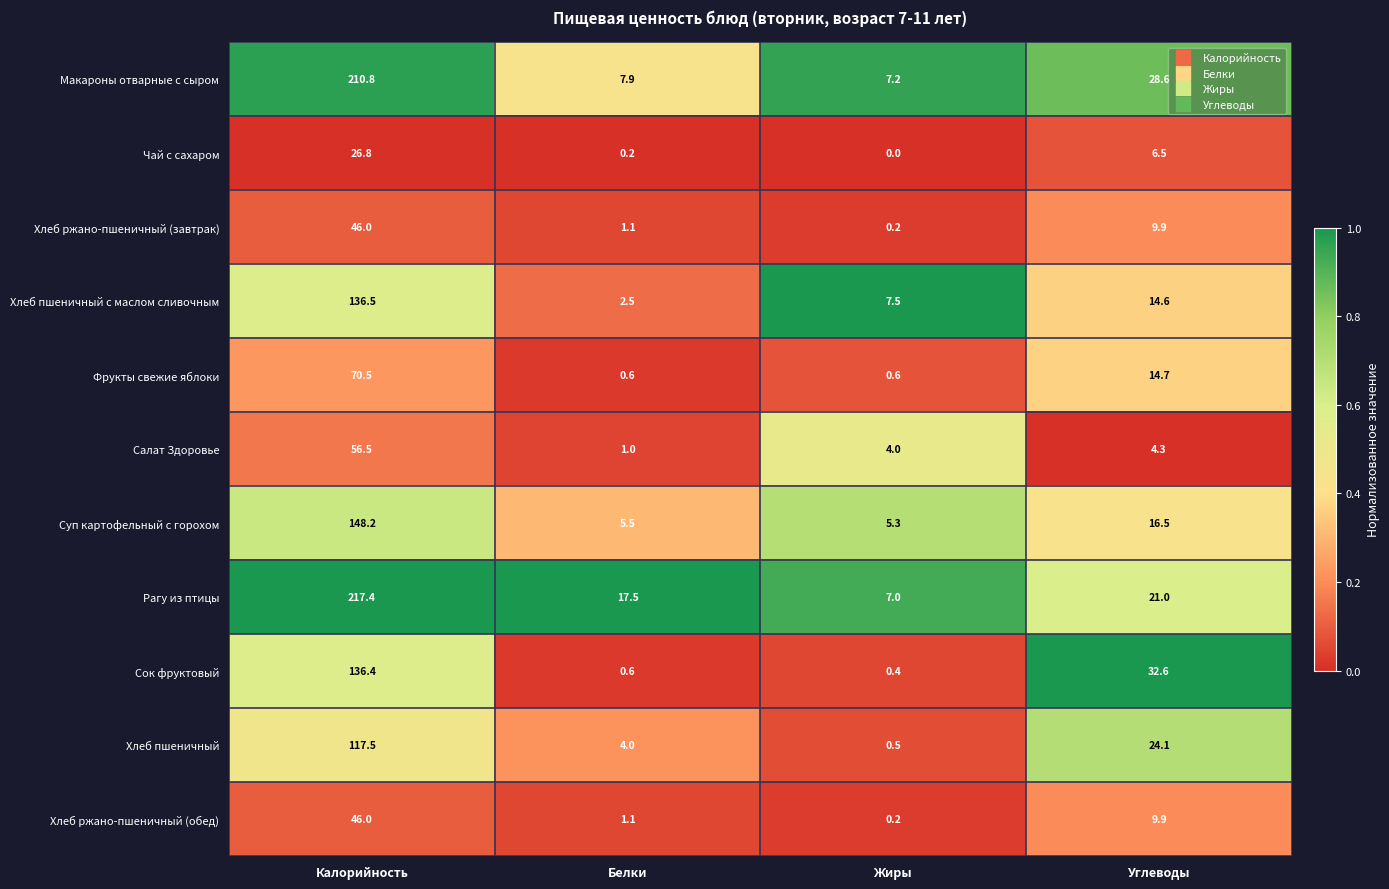

Count the number of data series in this chart.

11